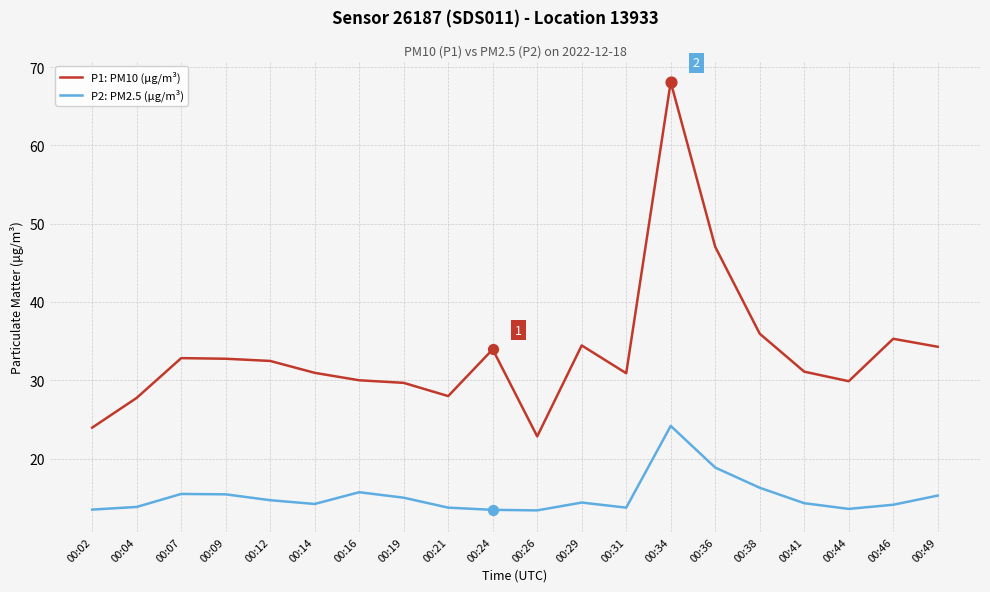

At how many categories does at least one series exceed 25?

18